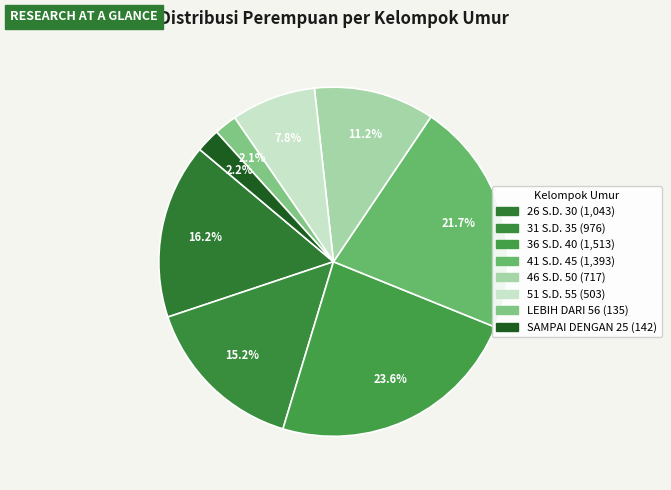

How much of the chart is everything except SAMPAI DENGAN 25?

97.8%